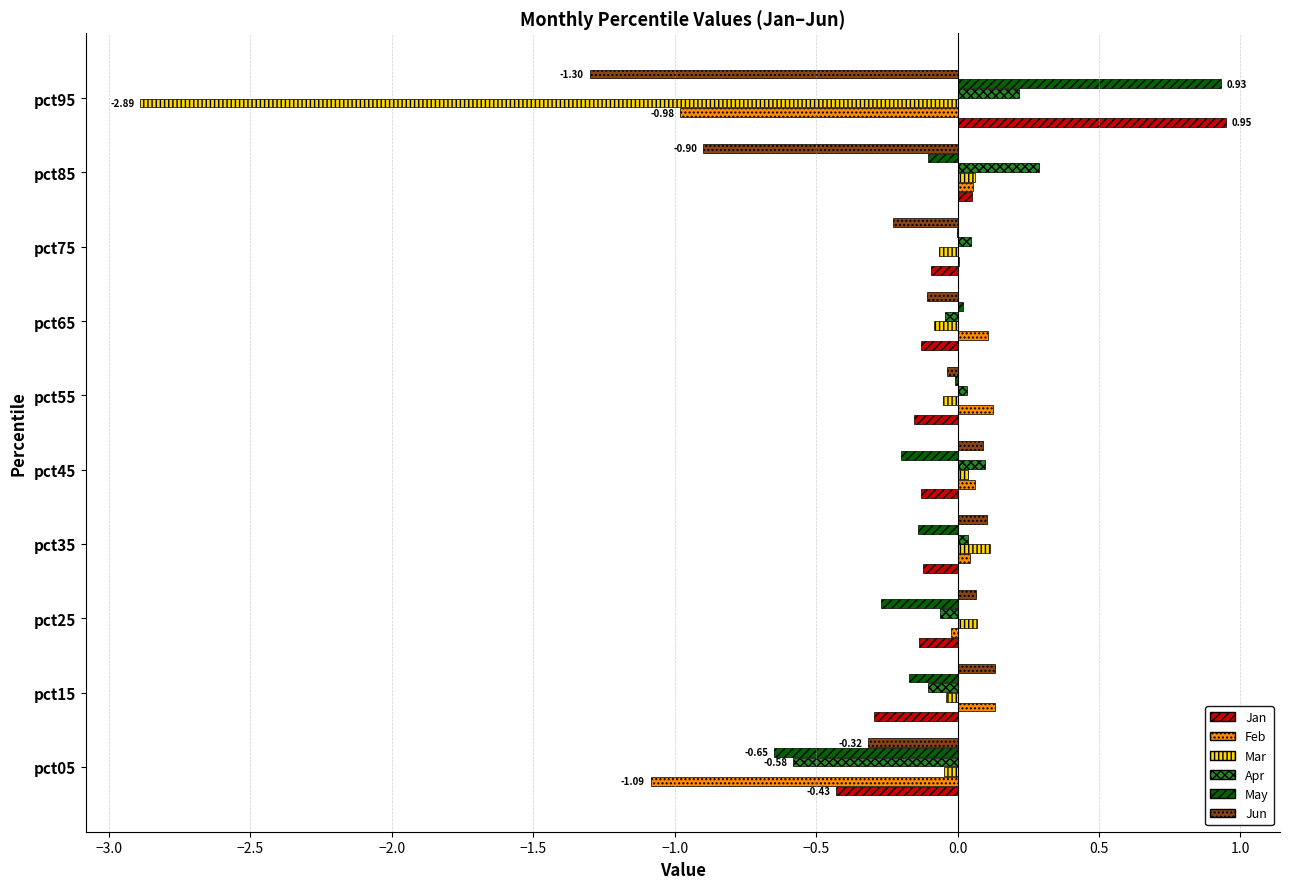

Which series changed the most between pct15 and pct85?

Jun